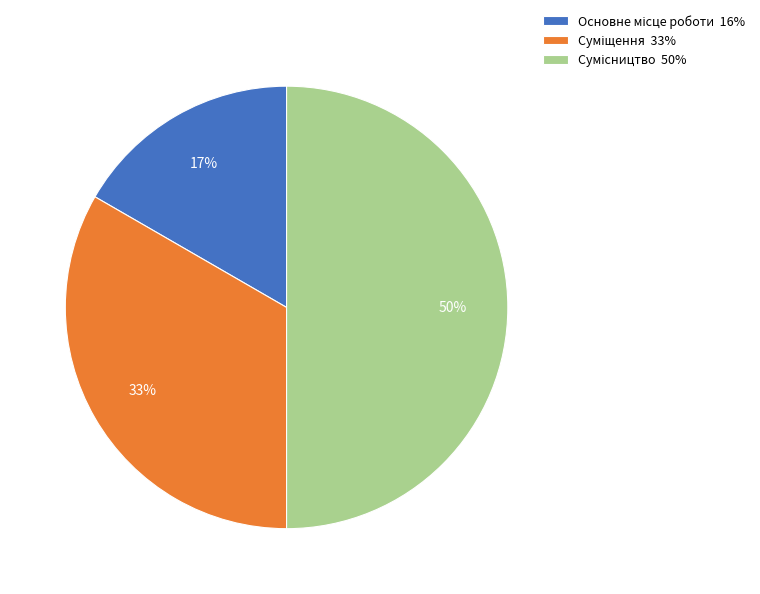

To the nearest percent, what is the average slice percentage?

33%